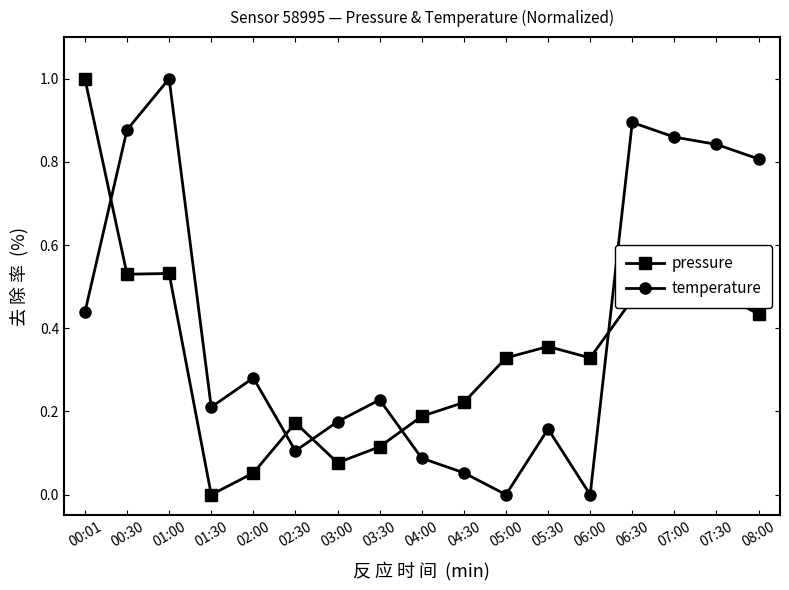

What position from the right is 04:00?

9